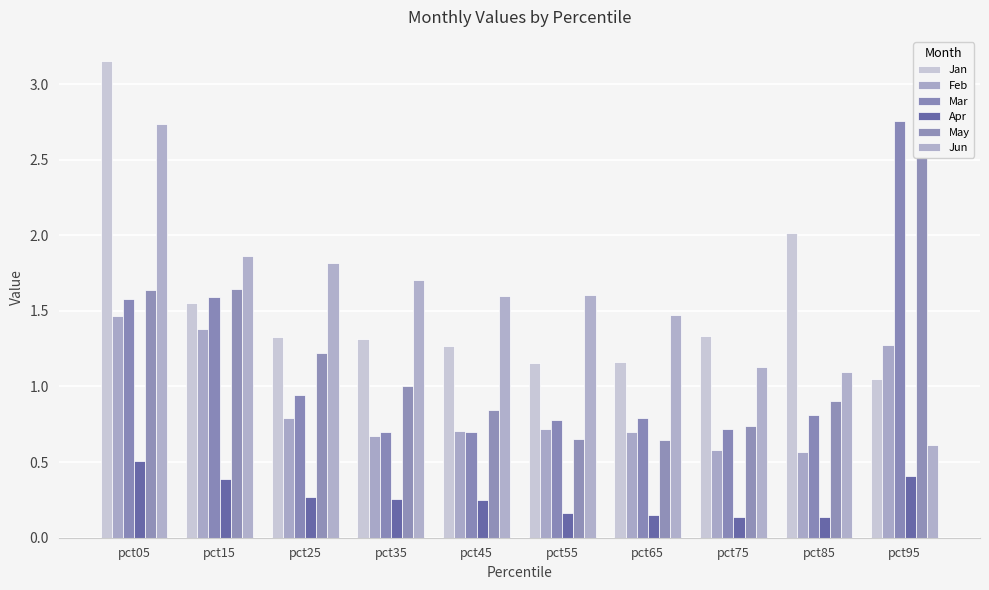

Is it true that May equals 2.5 at pct95?

True